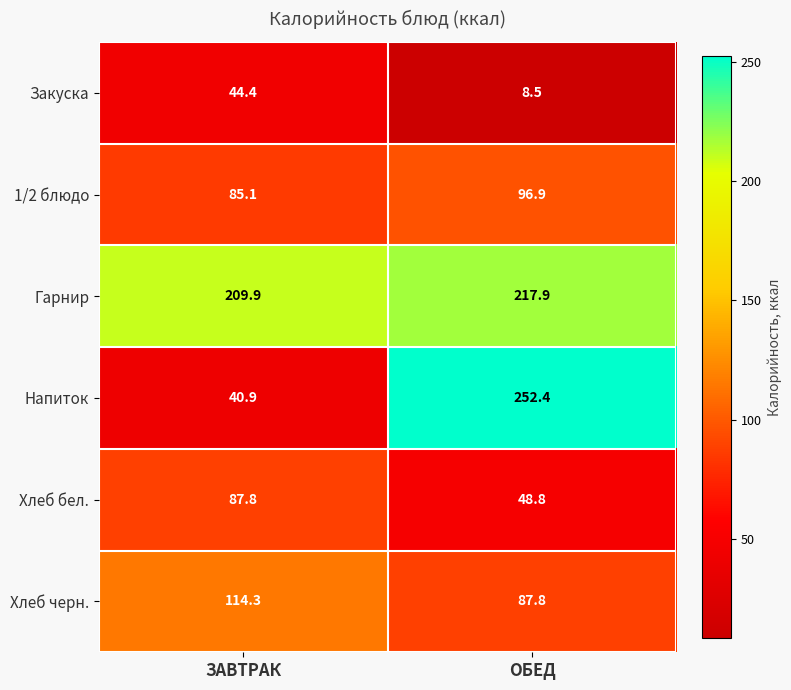

Count the number of categories in the chart.

2